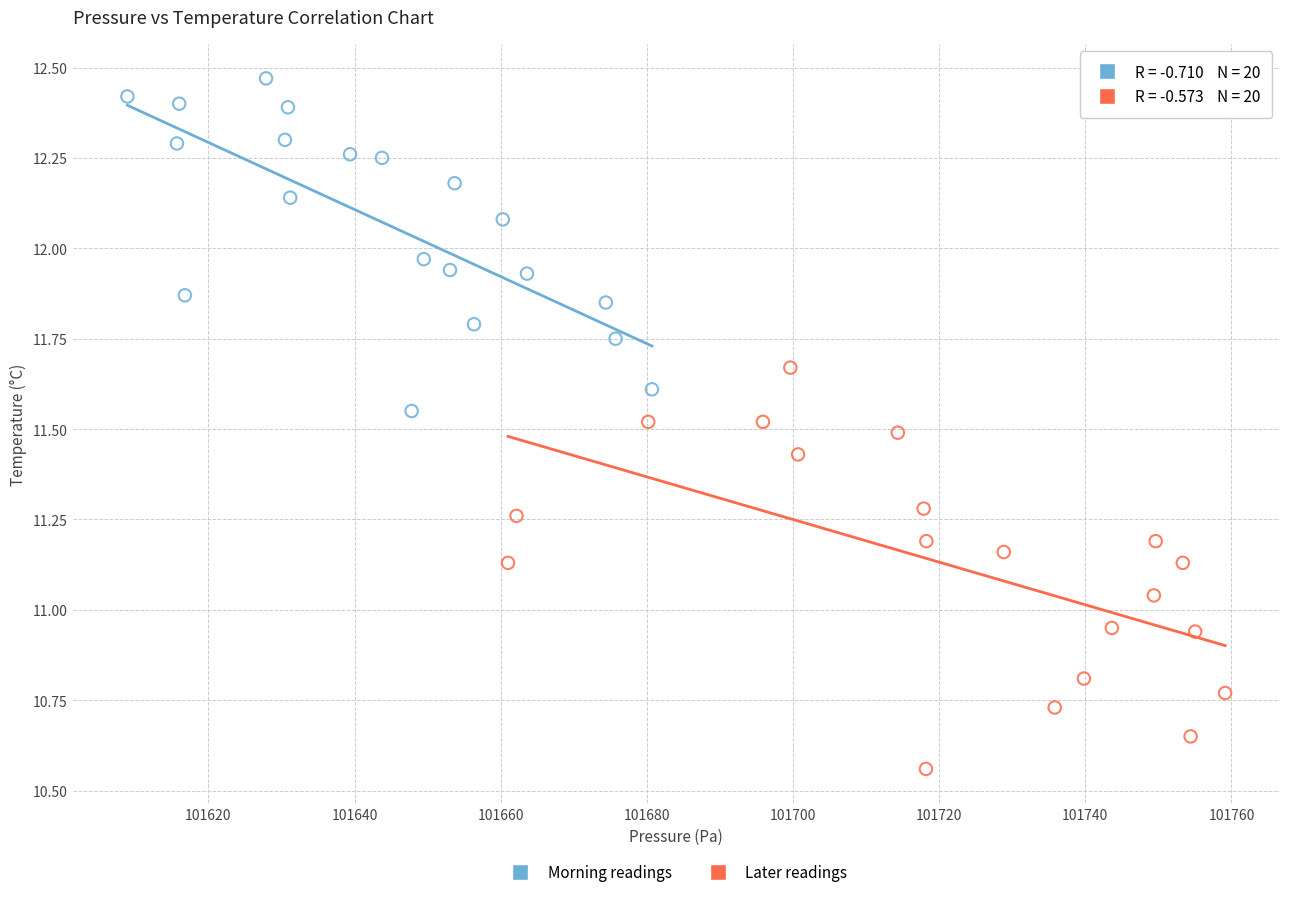

Which series reaches the maximum Y coordinate?

Morning readings